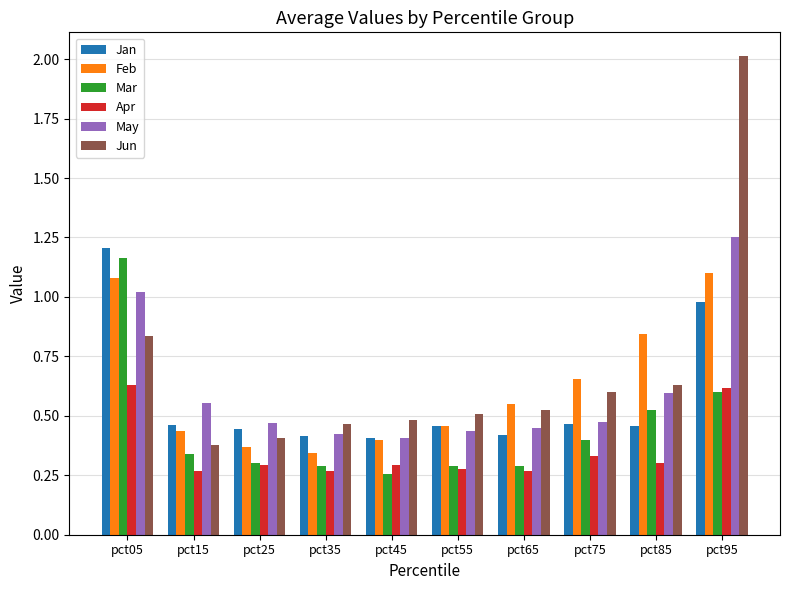

What is the maximum value shown in the chart?

2.0